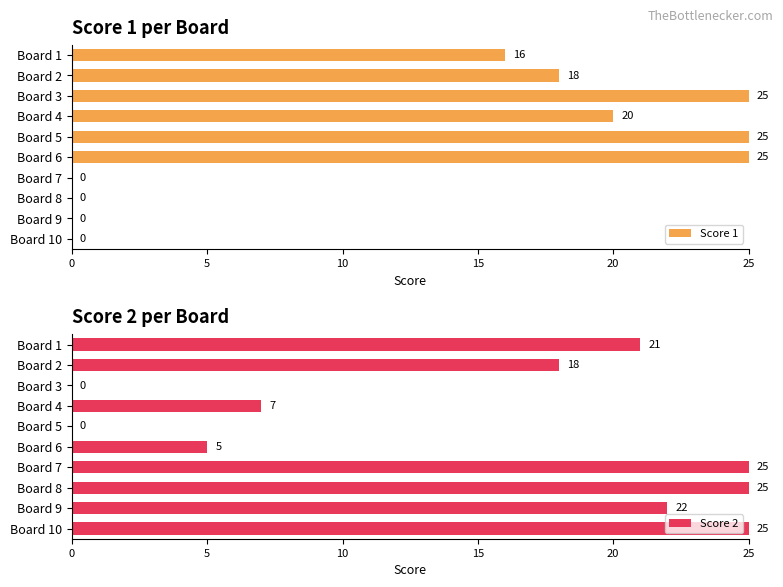

What is the sum of the Score 1 values at Board 8 and Board 3?

25